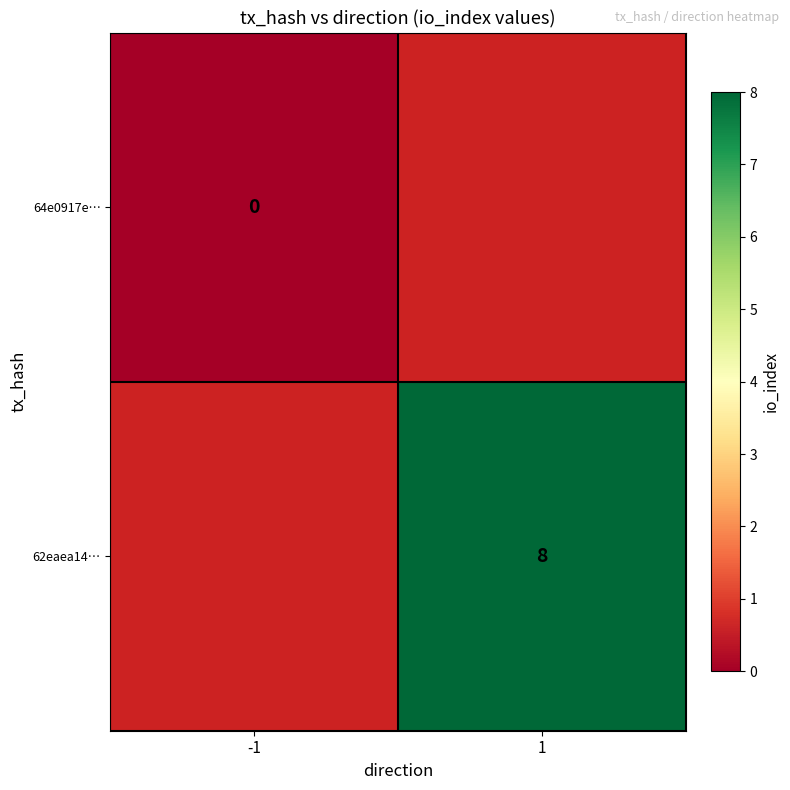

True or false: 62eaea14… has a value of 8 at 1.

True